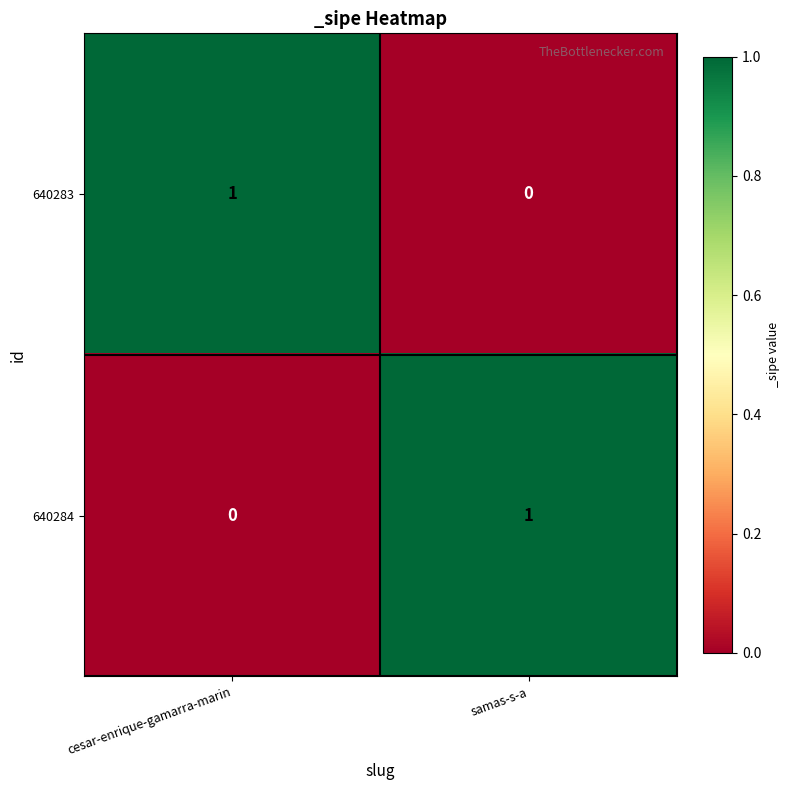

At which label does 640283 reach its peak?

cesar-enrique-gamarra-marin